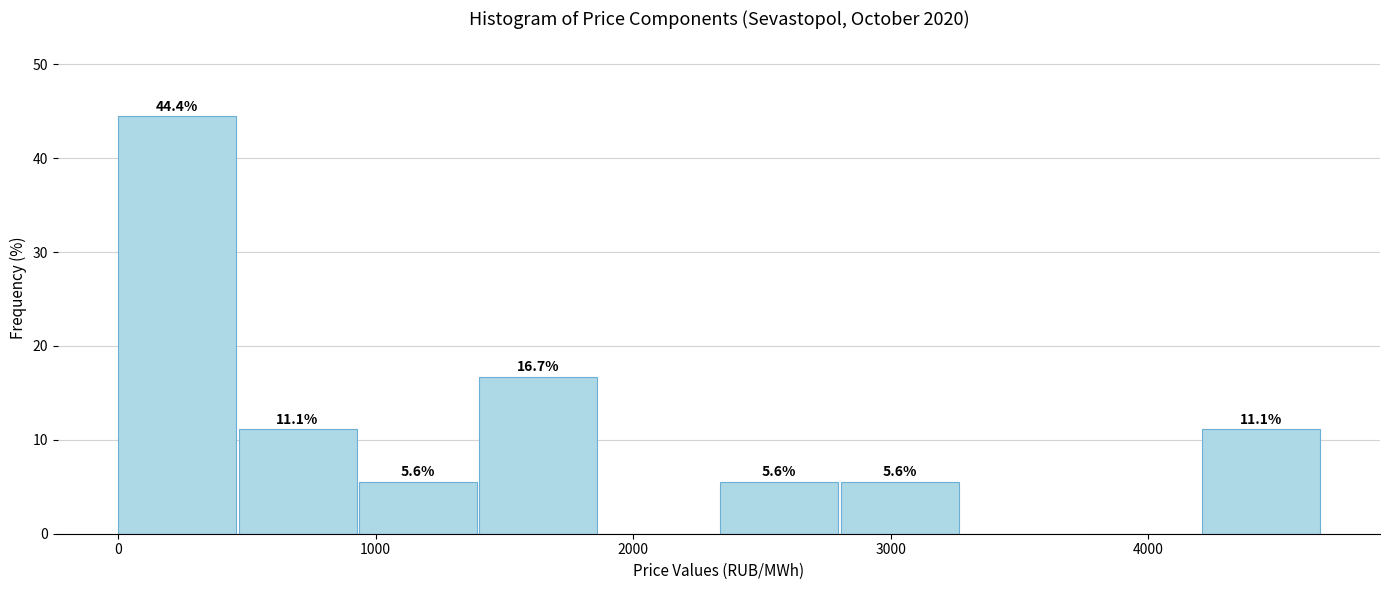

Which range on the x-axis has the tallest bar?

0 to 500